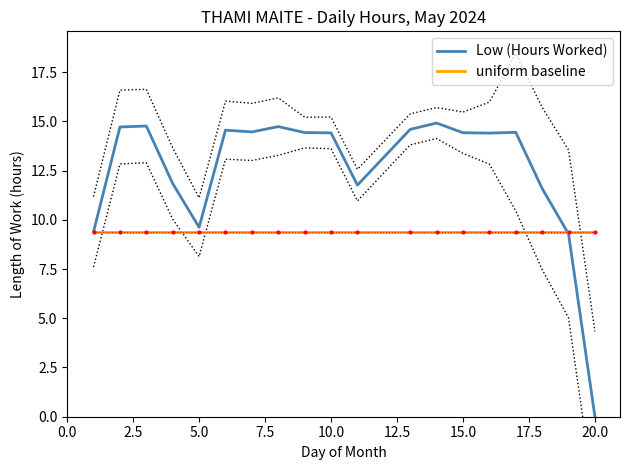

True or false: Low (Hours Worked) and uniform baseline cross at least once.

True